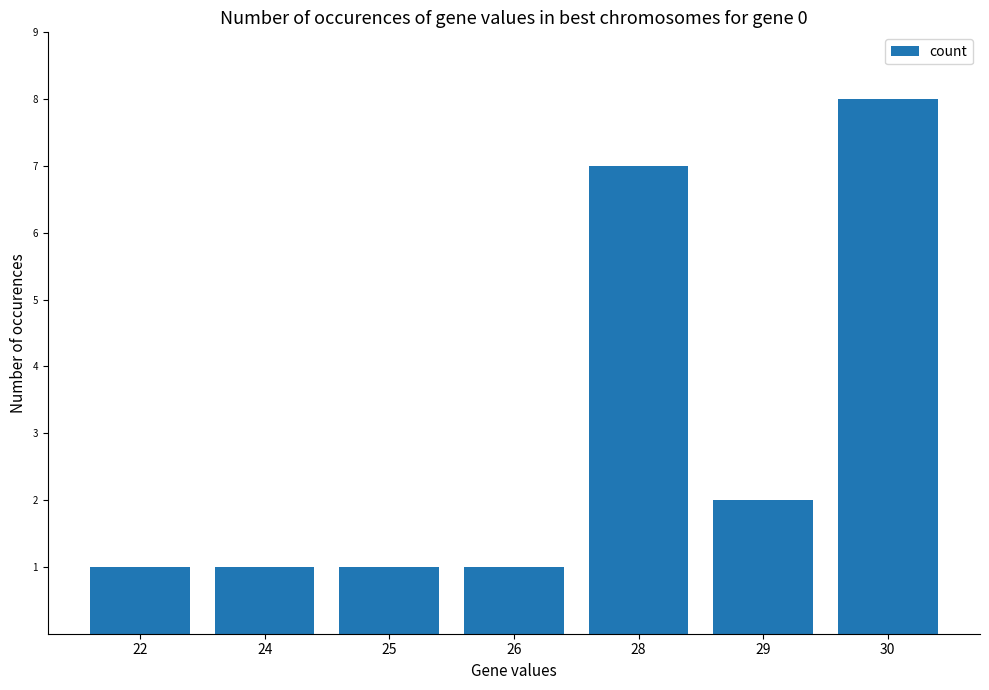

What value does the data have at 25?

1